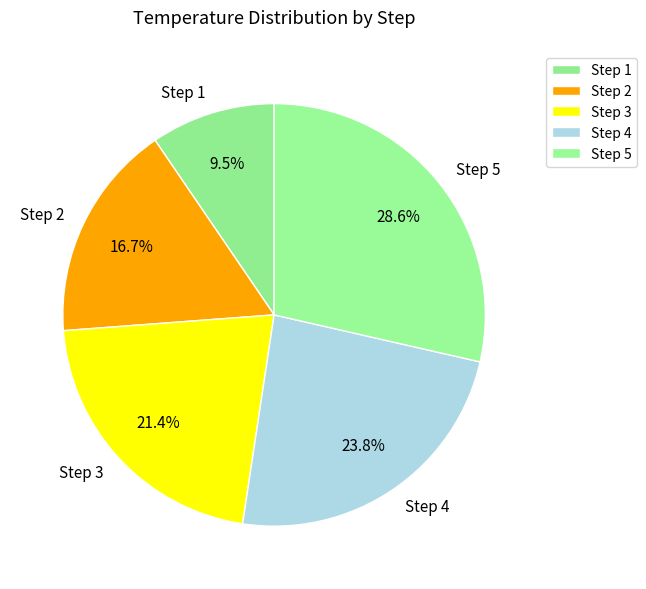

Rank the categories by value from lowest to highest.

Step 1, Step 2, Step 3, Step 4, Step 5